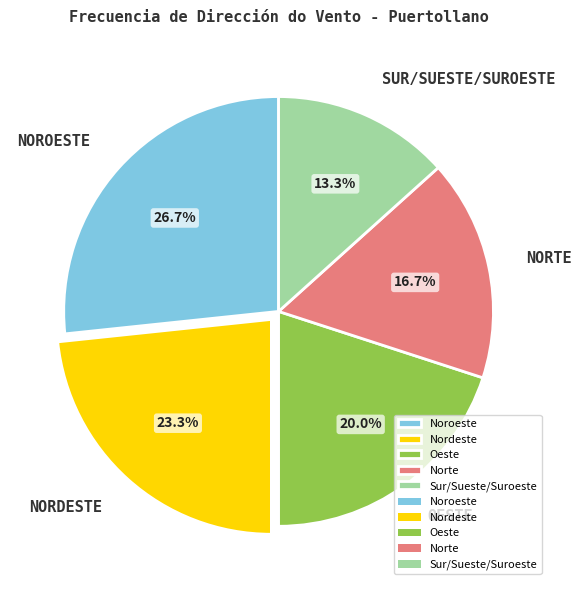

Count the number of slices in the pie.

5